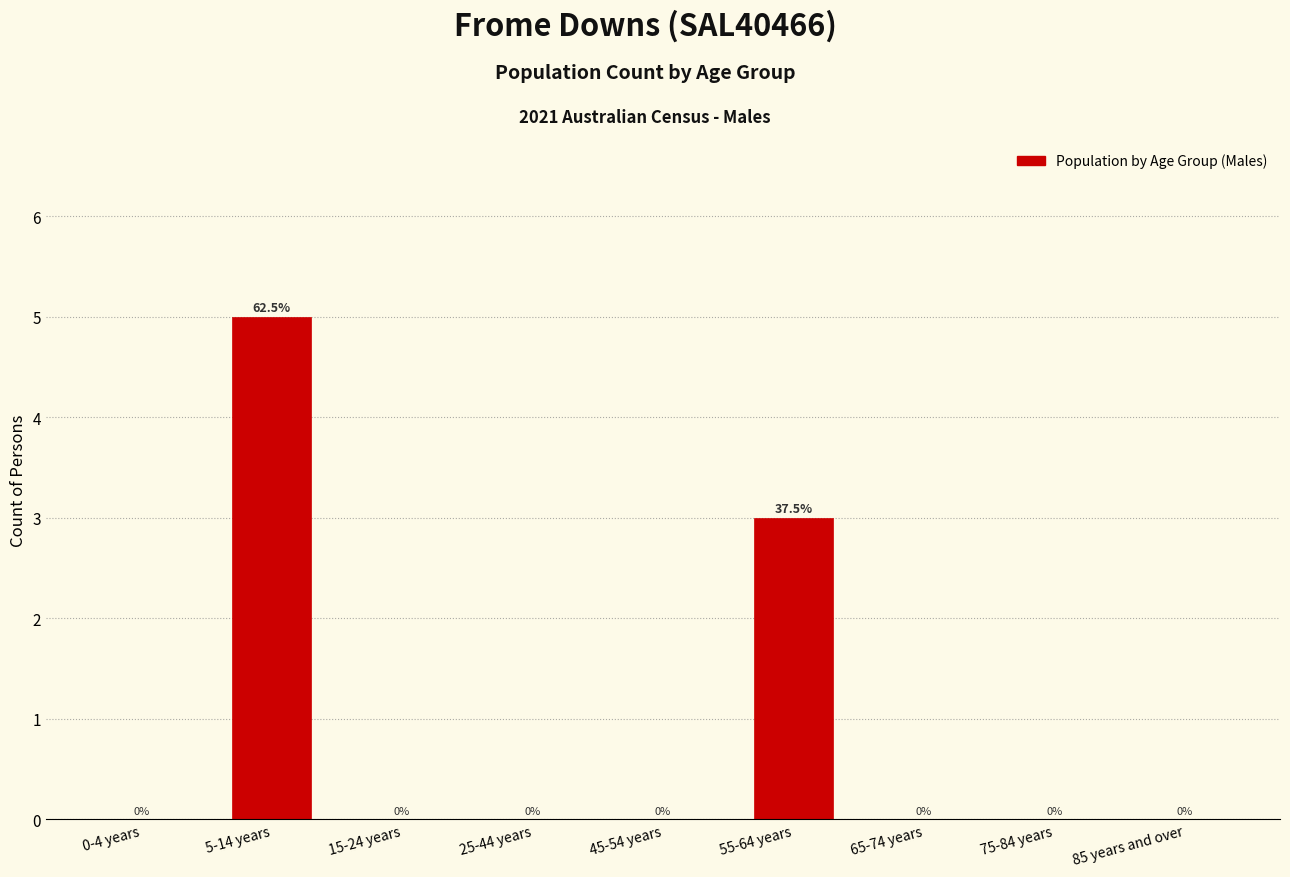

Reading left to right, extract all data points from this chart.

0-4 years=0	5-14 years=5	15-24 years=0	25-44 years=0	45-54 years=0	55-64 years=3	65-74 years=0	75-84 years=0	85 years and over=0